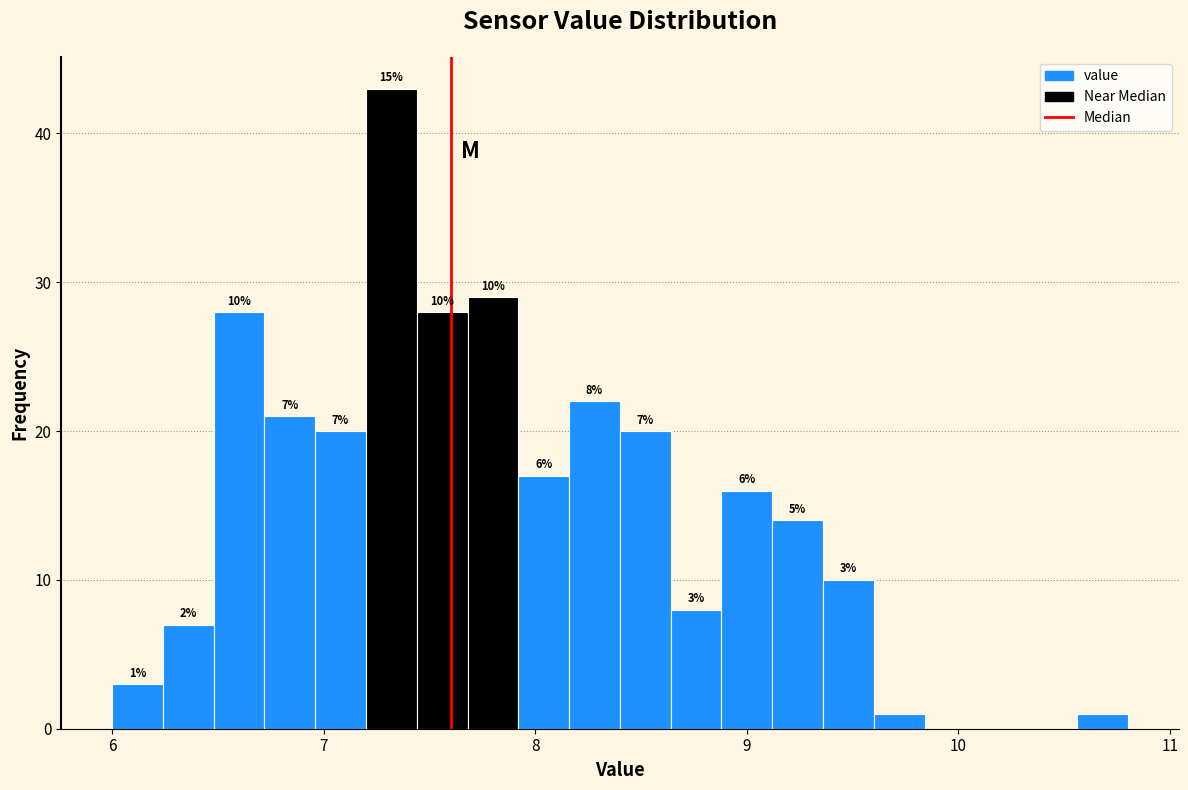

Read against the x-axis, roughly where is the centre of the tallest bar?

7.3